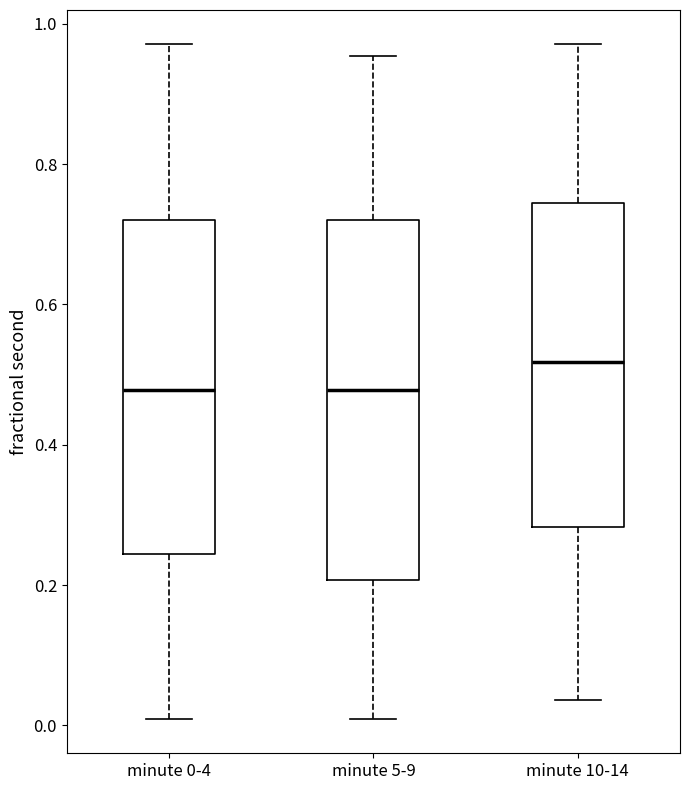

Which box has the highest median line?

minute 10-14